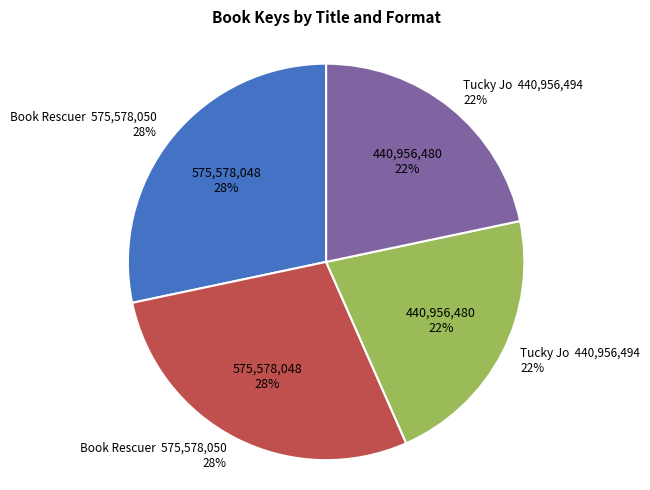

Which slice is the smallest?

Tucky Jo (Hardcover)